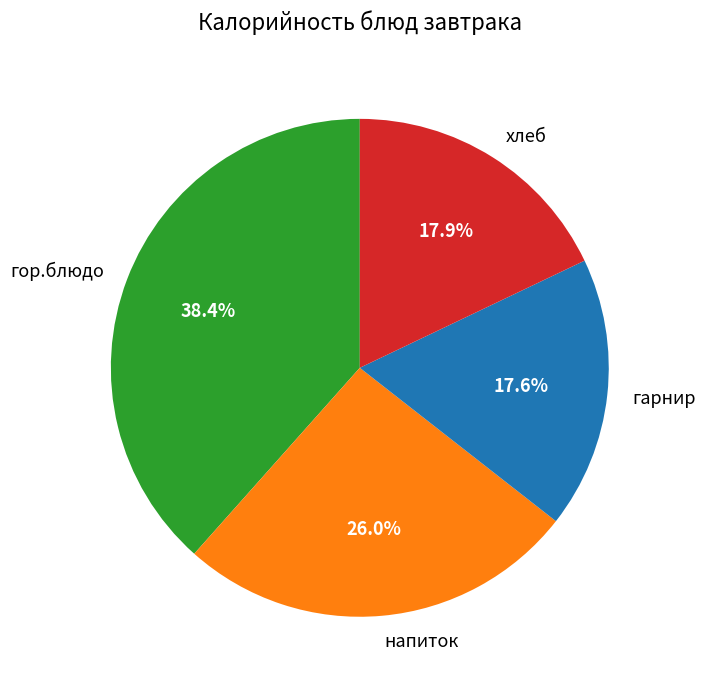

Which category has the biggest portion of the pie?

гор.блюдо